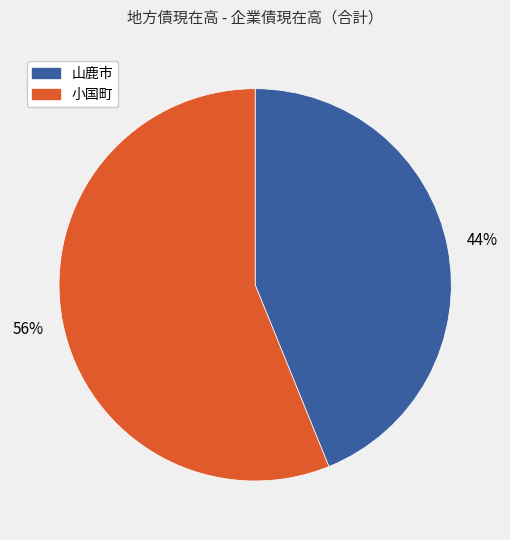

What percentage is the 山鹿市 slice, to the nearest percent?

44%